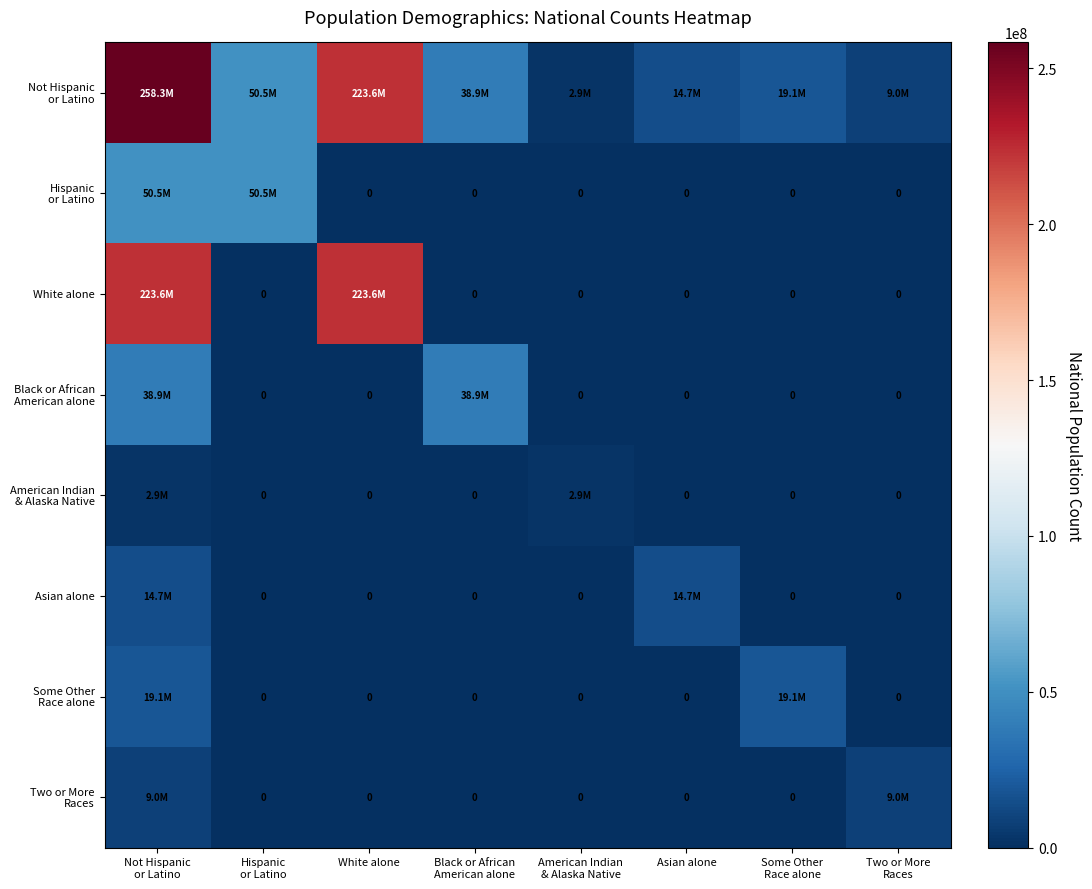

How many values in White alone are above zero?

2